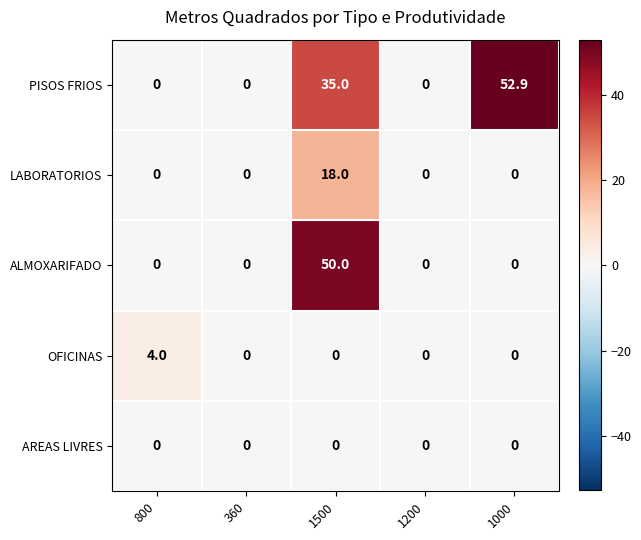

What is the maximum value for OFICINAS?

4.0